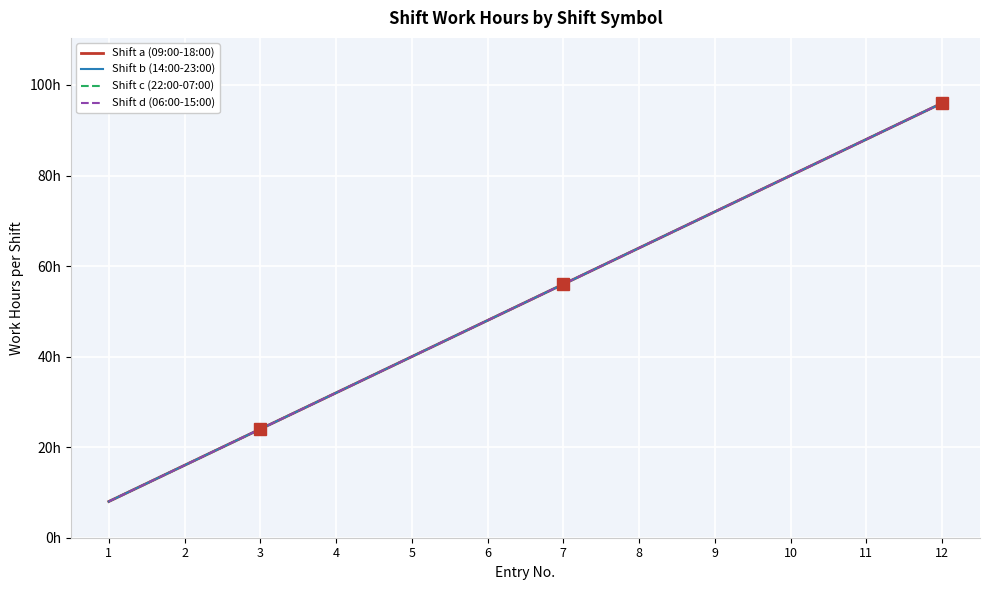

Reading right to left, what are all the values shown in this chart?

Shift a (09:00-18:00): 12=96	11=88	10=80	9=72	8=64	7=56	6=48	5=40	4=32	3=24	2=16	1=8
Shift b (14:00-23:00): 12=96	11=88	10=80	9=72	8=64	7=56	6=48	5=40	4=32	3=24	2=16	1=8
Shift c (22:00-07:00): 12=96	11=88	10=80	9=72	8=64	7=56	6=48	5=40	4=32	3=24	2=16	1=8
Shift d (06:00-15:00): 12=96	11=88	10=80	9=72	8=64	7=56	6=48	5=40	4=32	3=24	2=16	1=8